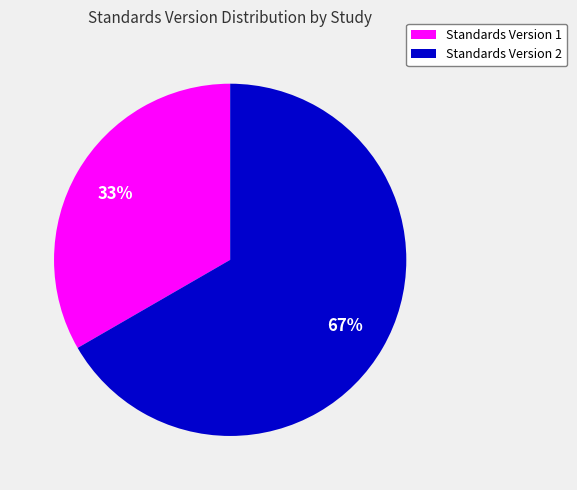

To the nearest percent, what is the combined percentage of Standards Version 1 and Standards Version 2?

100%